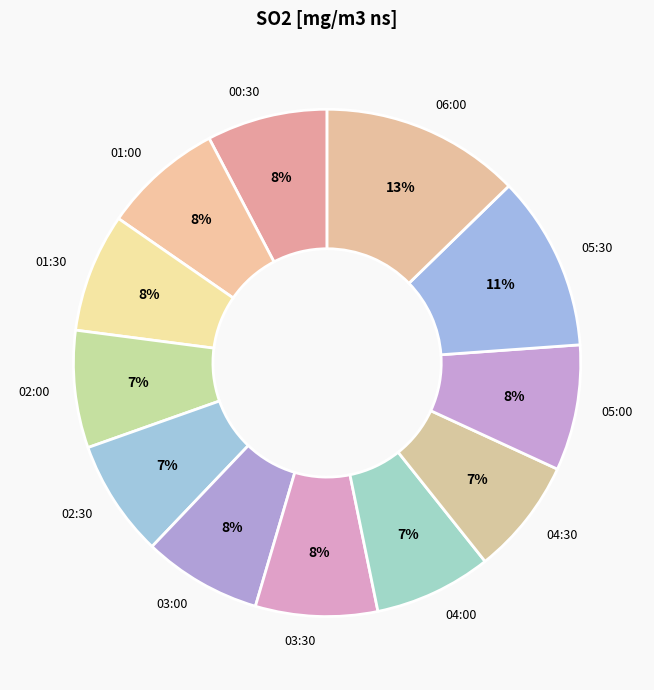

To the nearest percent, what portion does 02:30 represent?

7%